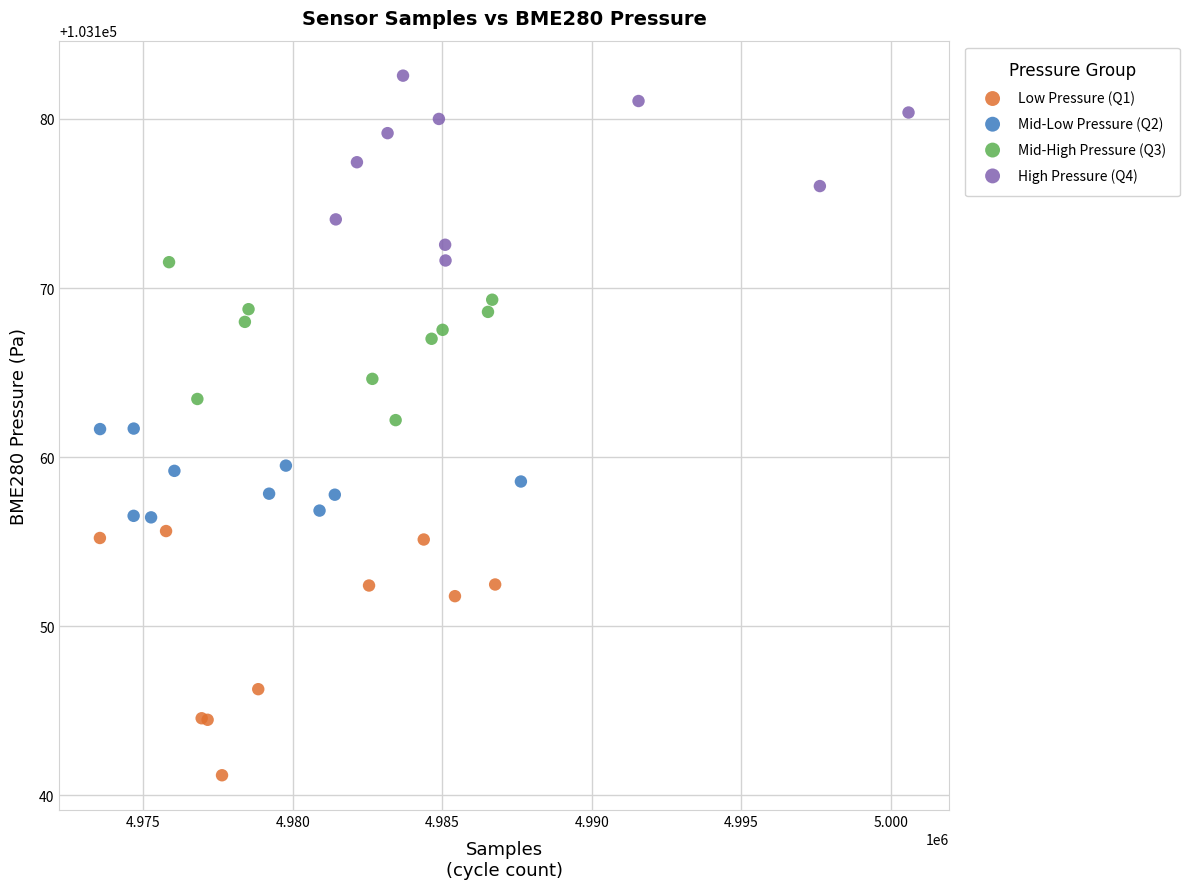

What are all the series names shown in the legend?

Low Pressure (Q1), Mid-Low Pressure (Q2), Mid-High Pressure (Q3), High Pressure (Q4)